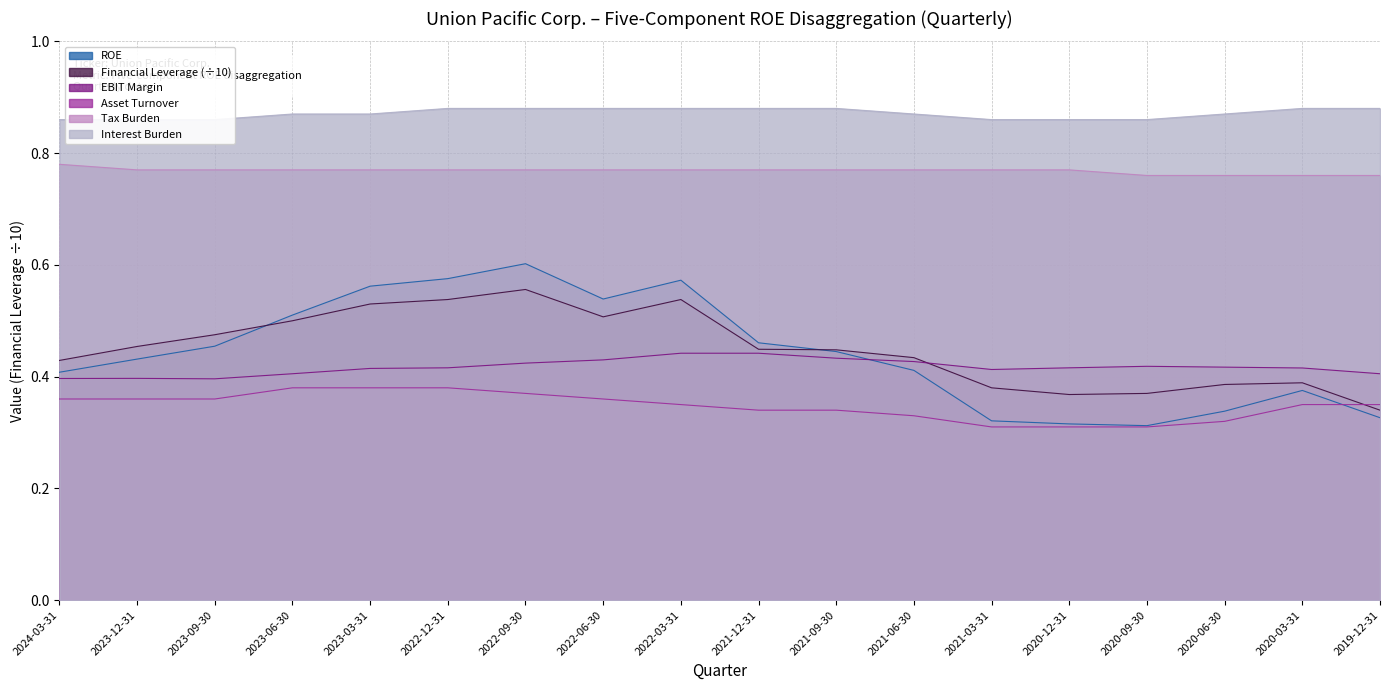

Which series has the largest total across all categories?

Interest Burden